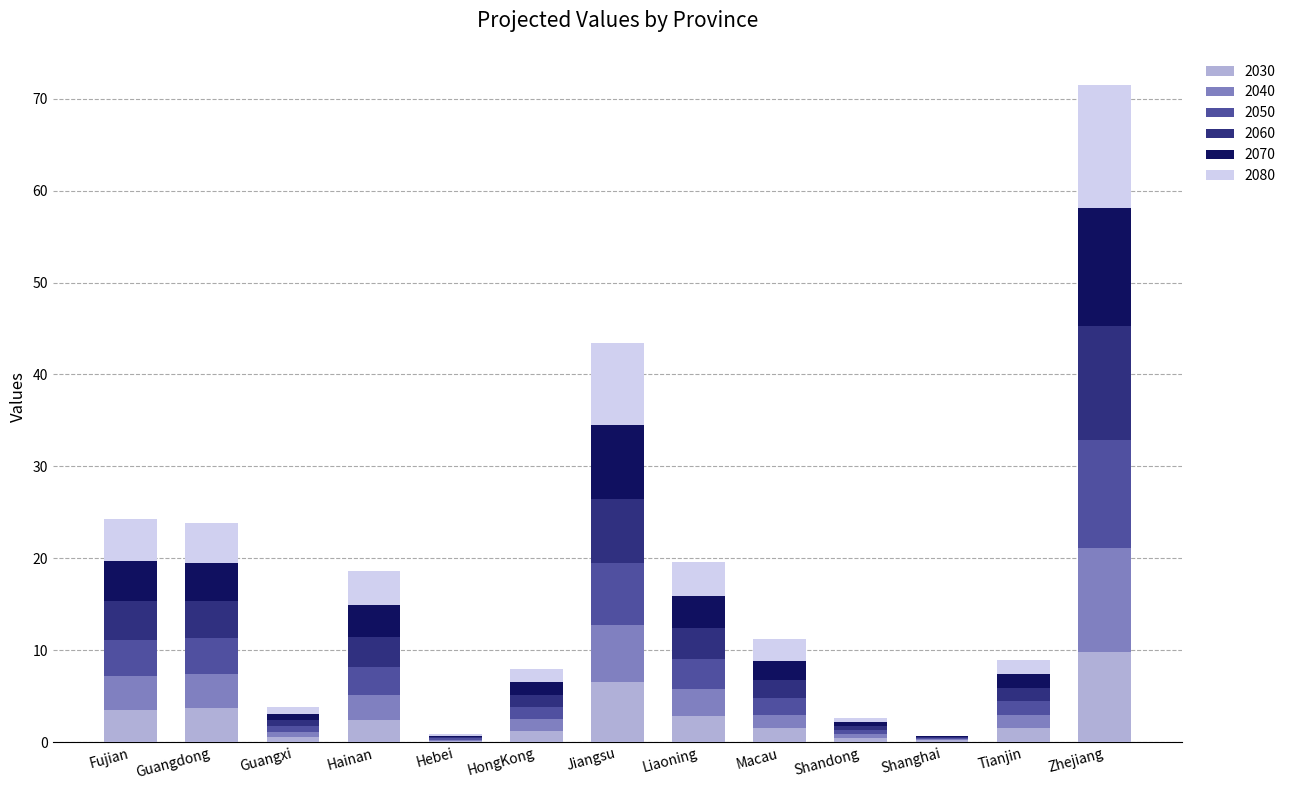

Which category has the highest value in the 2030 series?

Zhejiang